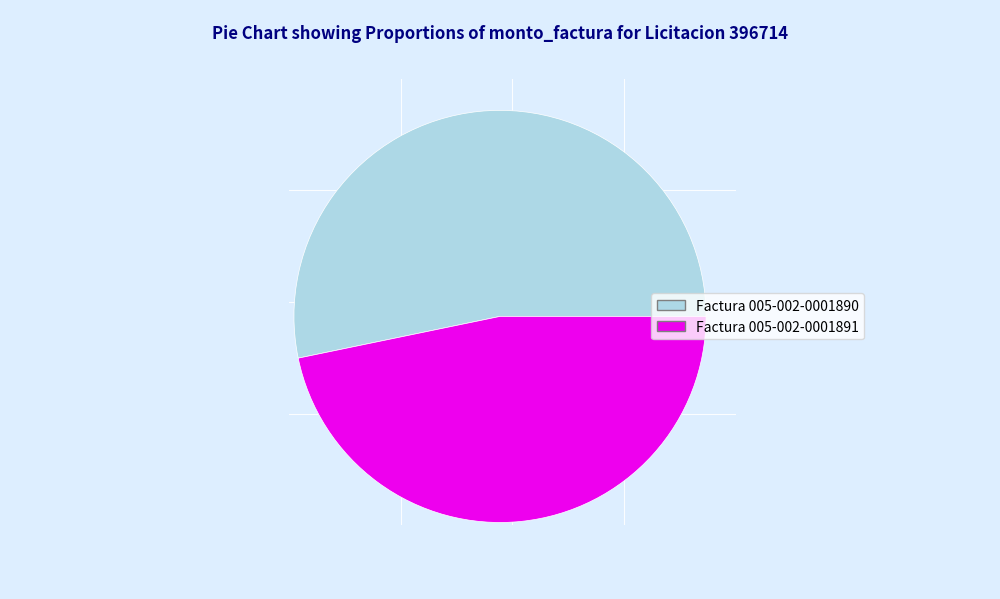

What is the majority slice?

Factura 005-002-0001890